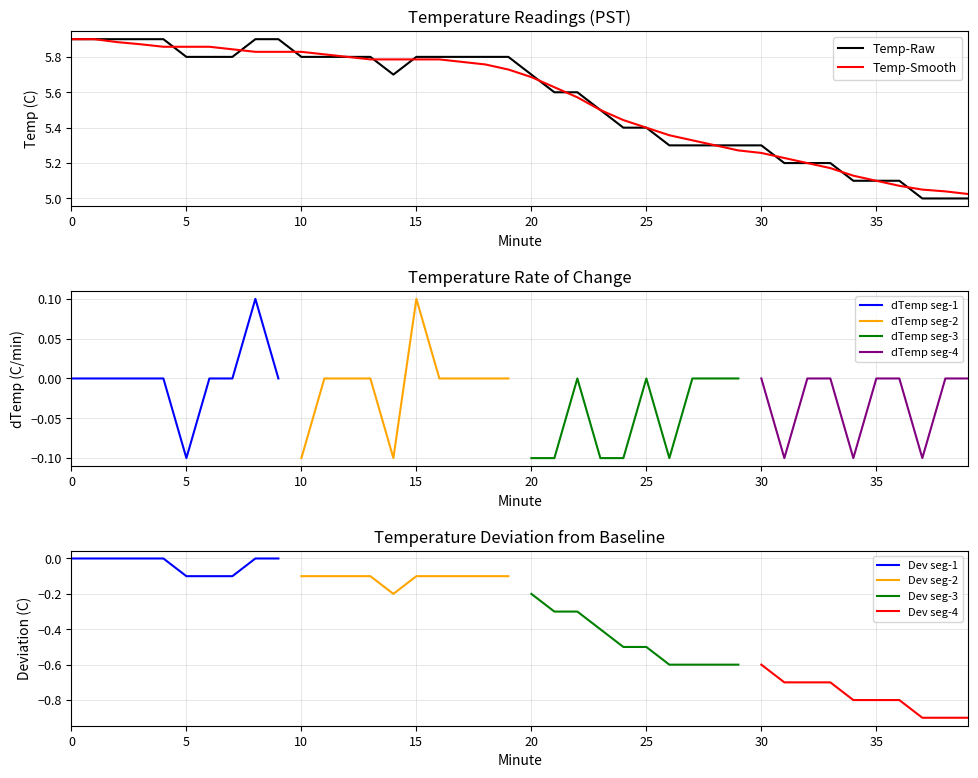

List the labels in order of value, smallest first.

37, 38, 39, 34, 35, 36, 31, 32, 33, 26, 27, 28, 29, 30, 24, 25, 23, 21, 22, 14, 20, 5, 6, 7, 10, 11, 12, 13, 15, 16, 17, 18, 19, 0, 1, 2, 3, 4, 8, 9